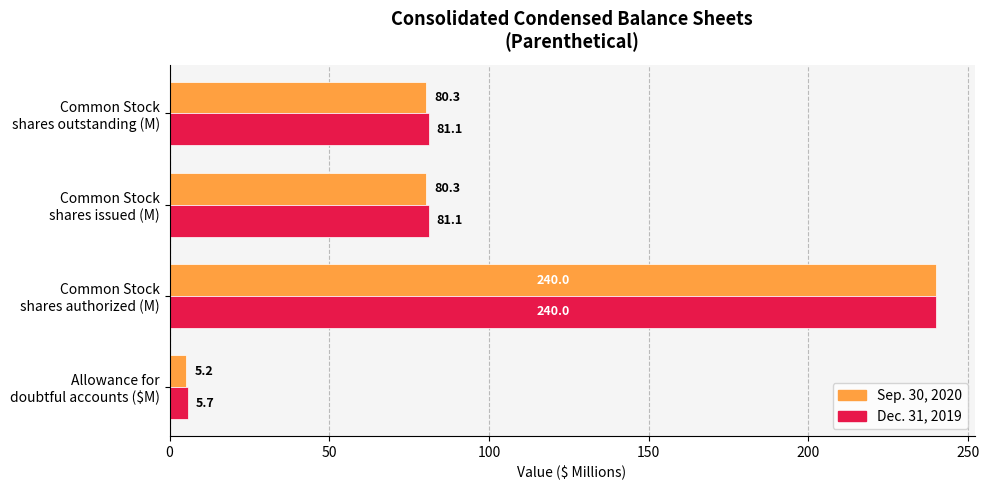

Which series has the largest total across all categories?

Dec. 31, 2019